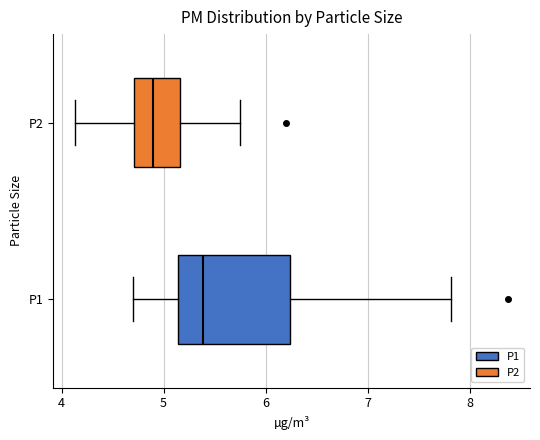

Reading bottom to top, transcribe this box plot: for each box, give where its median line is, the range the box spans, and where its two whiskers end, as read against the x-axis. The values are not printed on the chart, so give them approximately, as read against the axis.

P1: median 5.4, box 5.1 to 6.2, whiskers 4.7 to 7.8
P2: median 4.9, box 4.7 to 5.2, whiskers 4.1 to 5.8